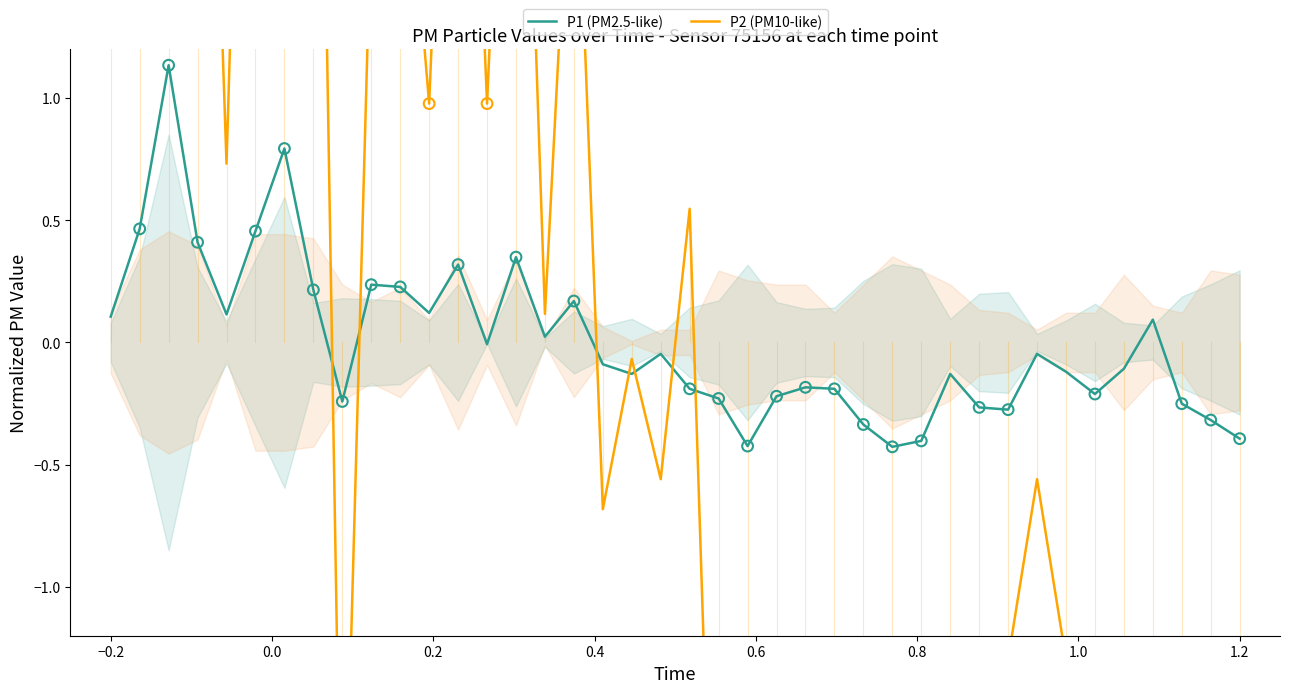

At how many categories does at least one series exceed -3?

40